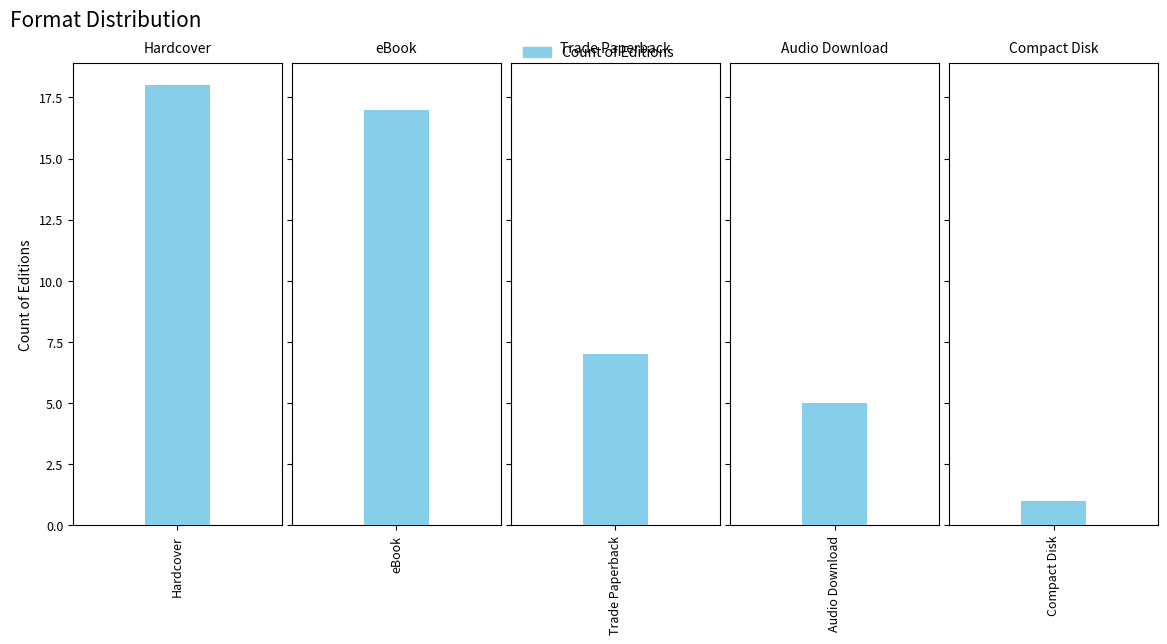

What is the value of the 5th bar from the left?

1